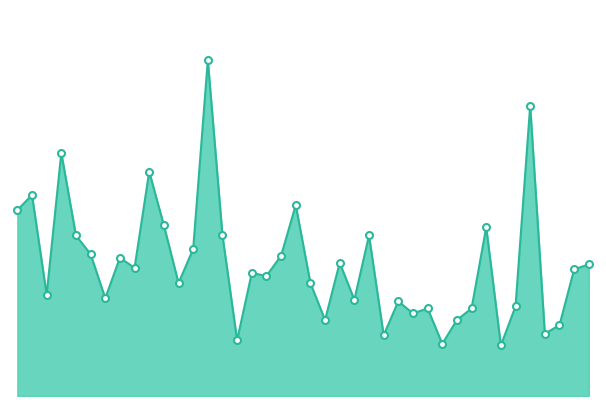

True or false: the data has more than 1 interior local peaks.

True